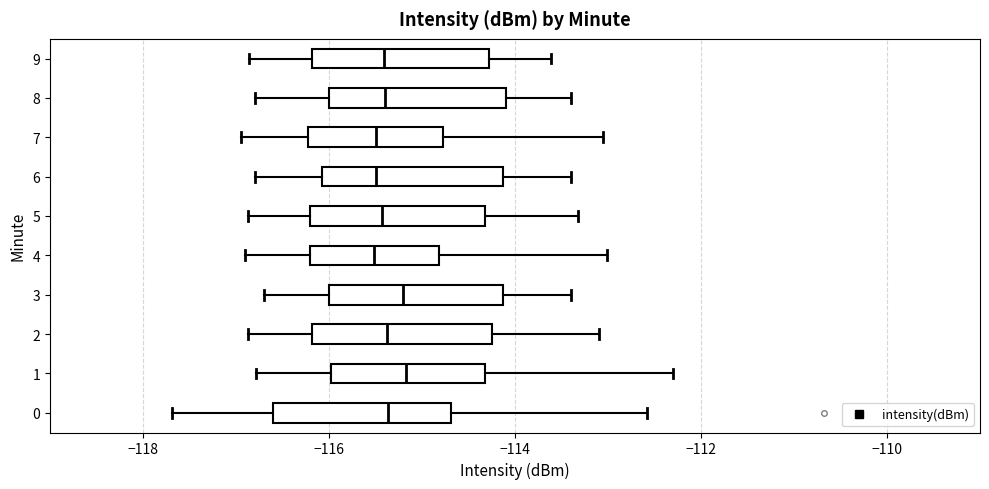

Where does the median line of the box at y = 9 sit on the x-axis? The values are not printed on the chart, so give them approximately, as read against the axis.

-115.4